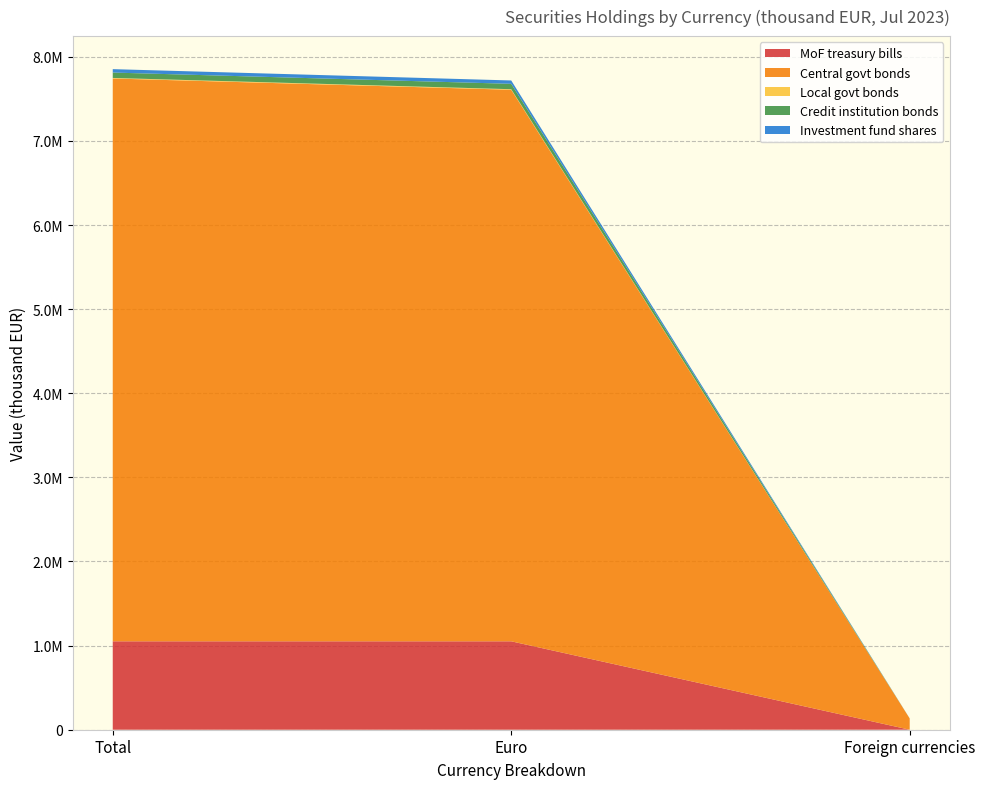

Reading left to right, transcribe all the data shown in this chart.

MoF treasury bills: 1051084	1051084	0
Central govt bonds: 6690753	6556756	133996
Local govt bonds: 6520	6520	0
Credit institution bonds: 64058	64058	0
Investment fund shares: 40598	39946	652